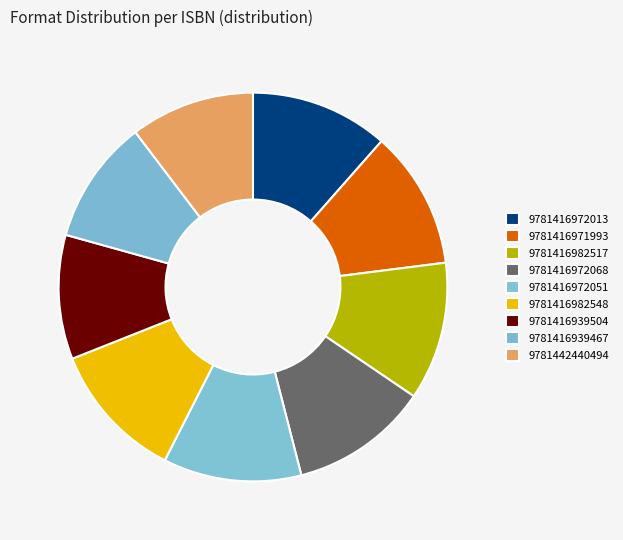

True or false: 9781416972013 accounts for 11% of the total.

True